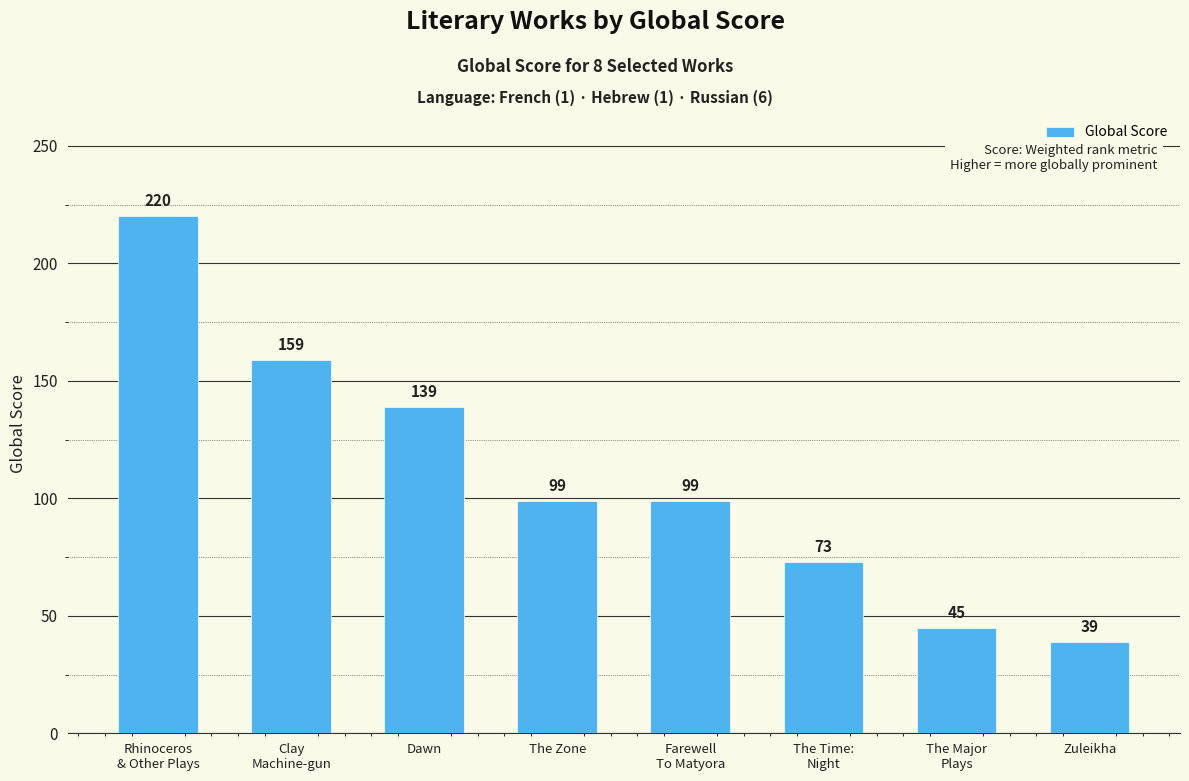

Does the chart contain stacked bars?

No